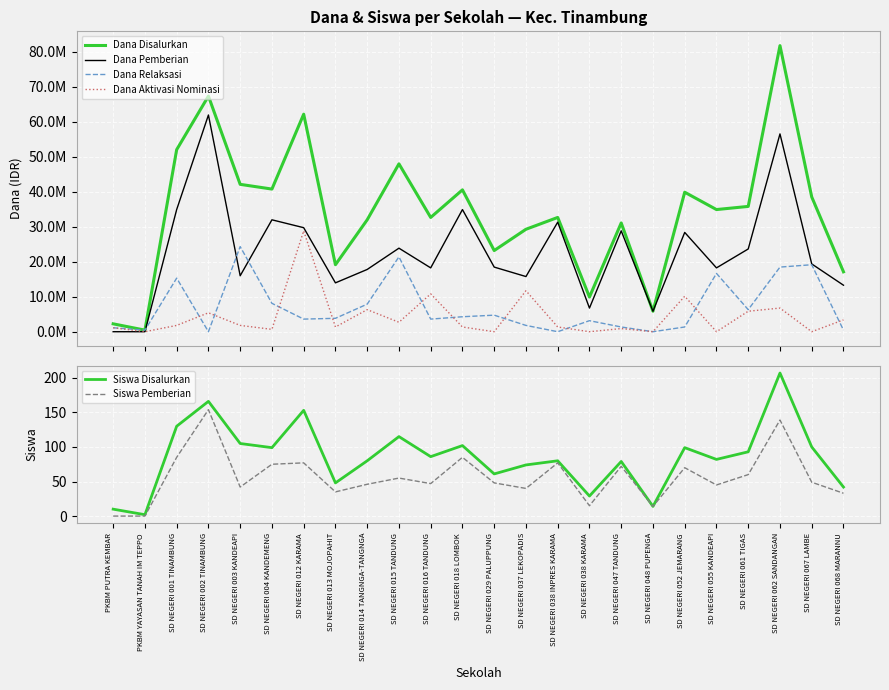

Is the value of Dana Aktivasi Nominasi at SD NEGERI 067 LAMBE greater than the value of Dana Disalurkan at SD NEGERI 014 TANGNGA-TANGNGA?

No